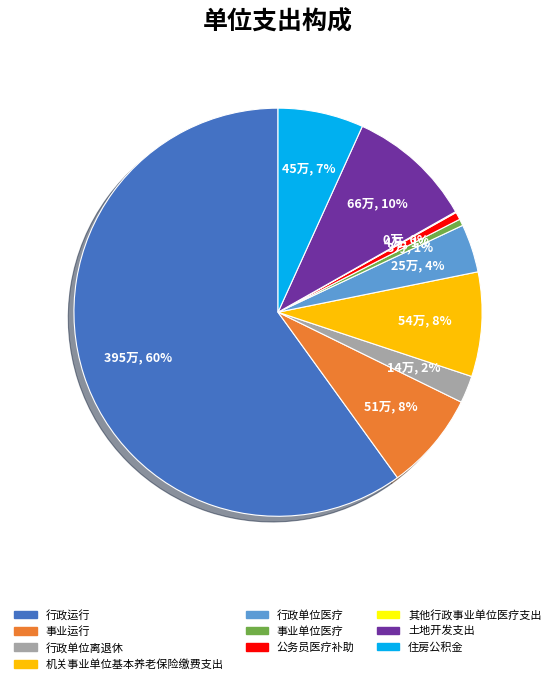

Which category has the biggest portion of the pie?

行政运行